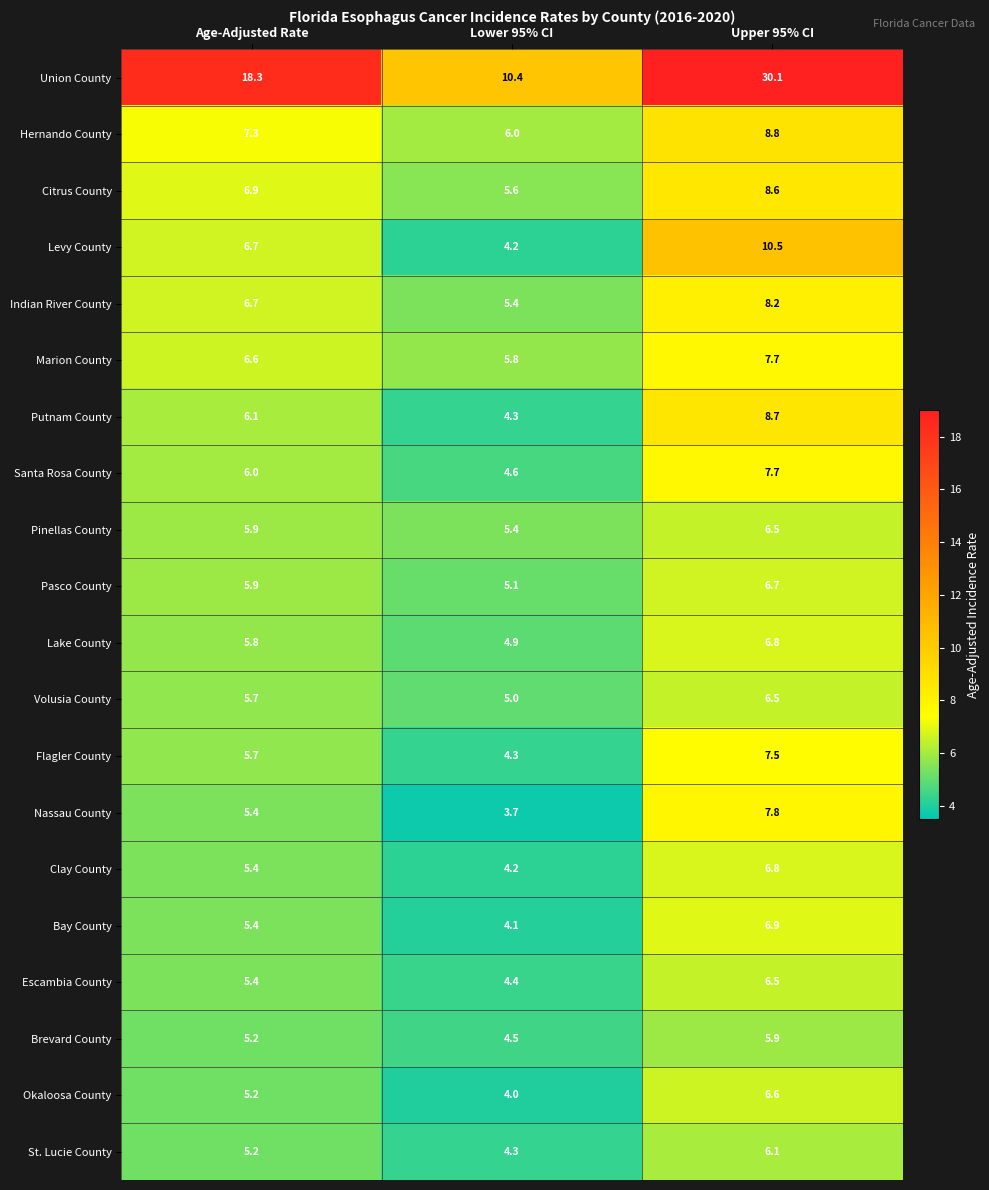

Where is Pasco County nearest to the value 5?

Lower 95% CI